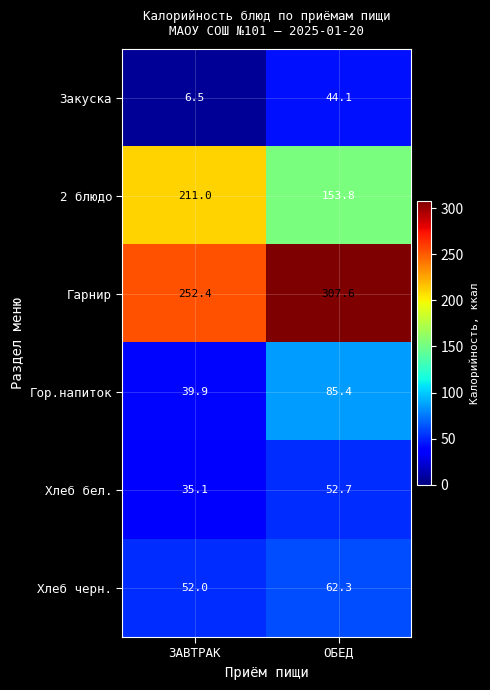

How many values in the Закуска series are below 44?

1